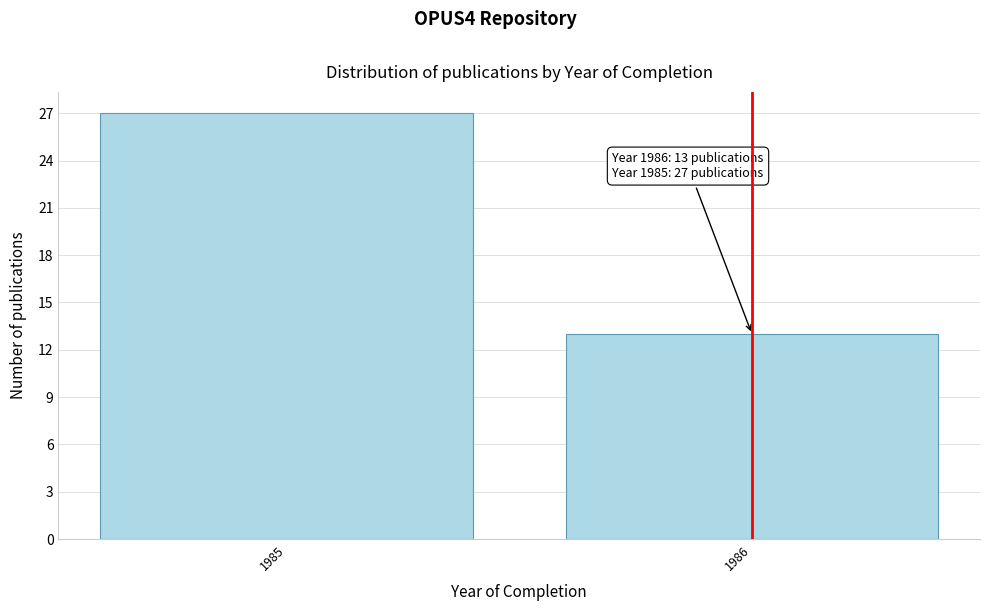

Reading right to left, list all the values displayed in this chart.

13	27